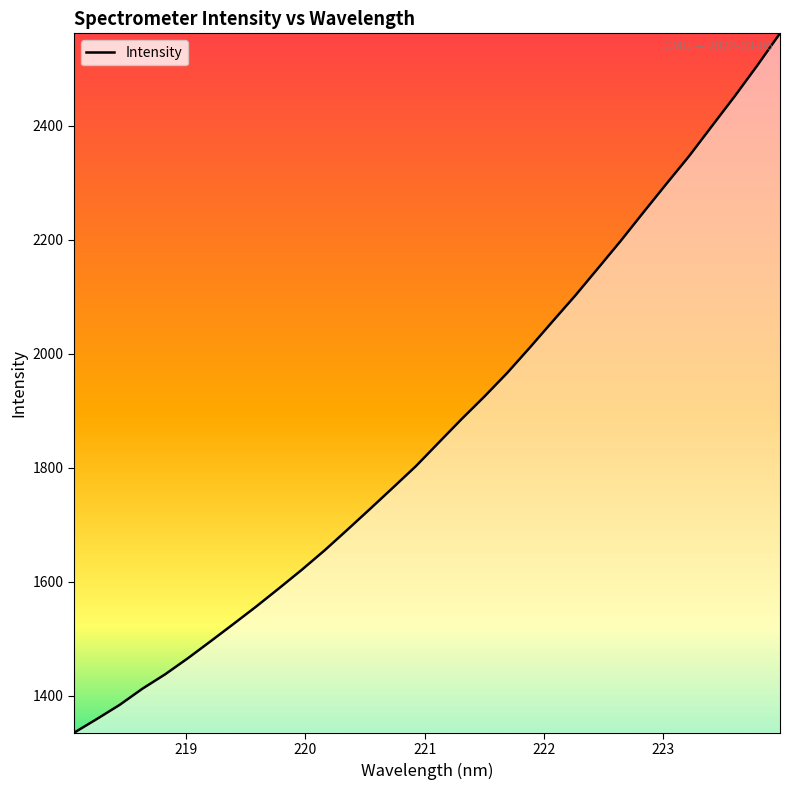

Reading left to right, transcribe all the data shown in this chart.

1334.9	1359.1	1383.8	1412.3	1437.6	1465.9	1495.8	1526.1	1556.7	1588.7	1621.2	1655.3	1691.5	1728.2	1765.3	1802.8	1844.0	1885.1	1924.6	1966.0	2010.7	2056.6	2102.2	2150.1	2198.3	2248.5	2298.1	2346.8	2399.3	2451.6	2505.9	2562.5